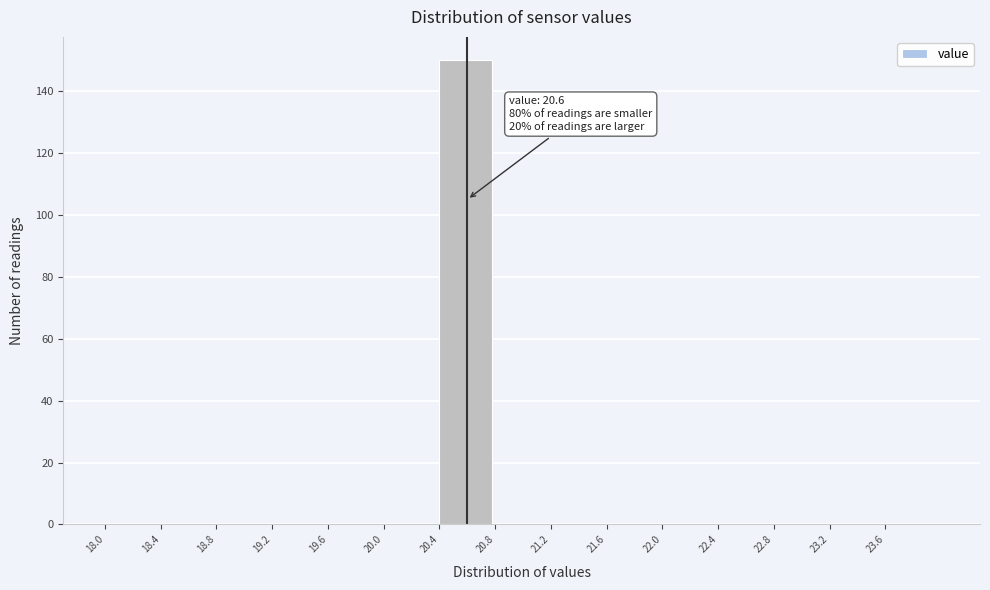

Which range on the x-axis has the tallest bar?

20.4 to 20.8